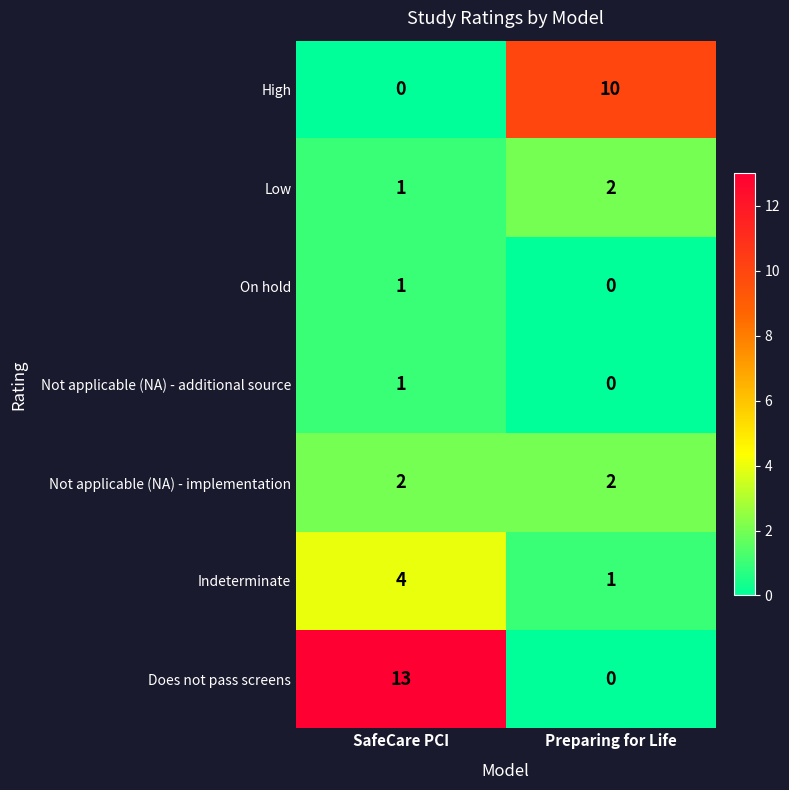

What is the difference between the maximum and minimum values in the High series?

10